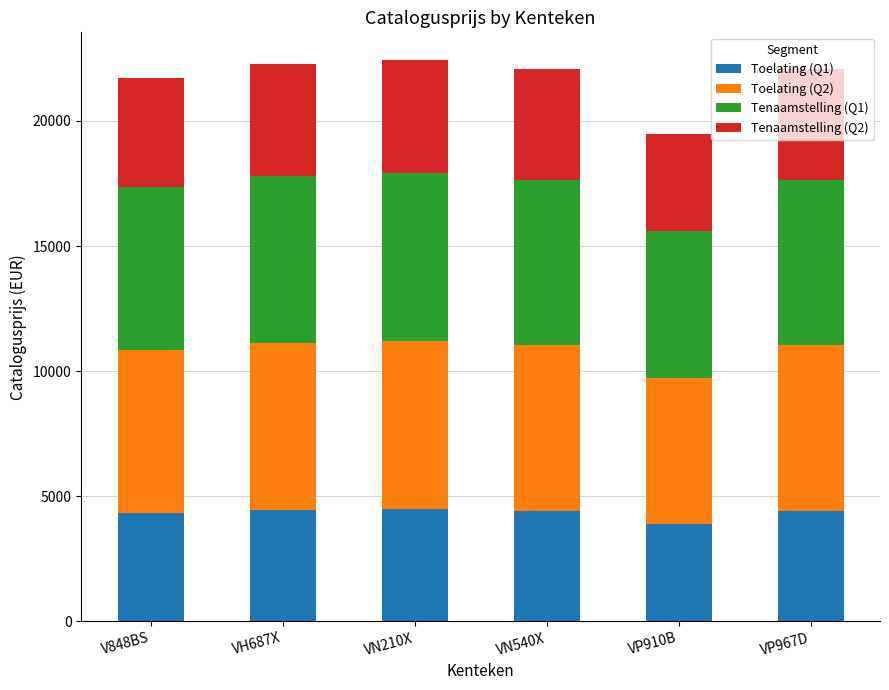

What is the total value across all series at VN210X?

22419.0